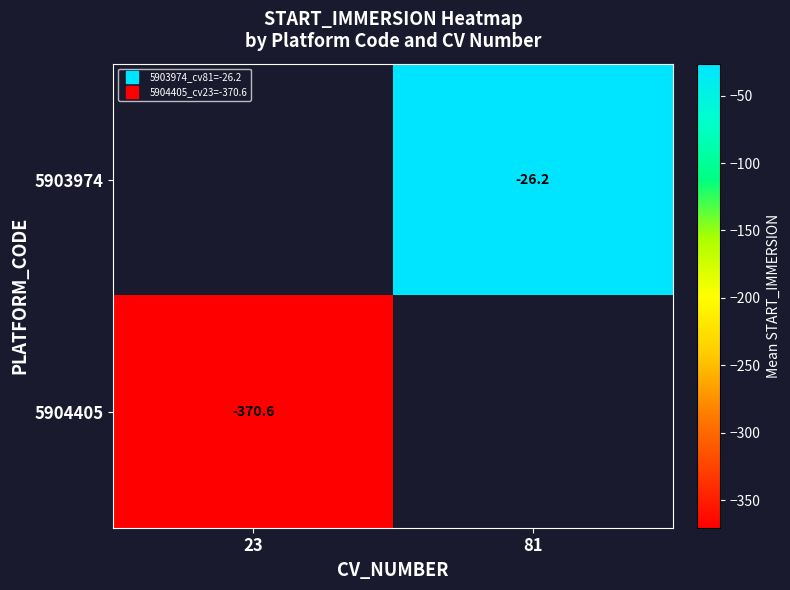

List the labels in order of 5903974 value, largest first.

23, 81